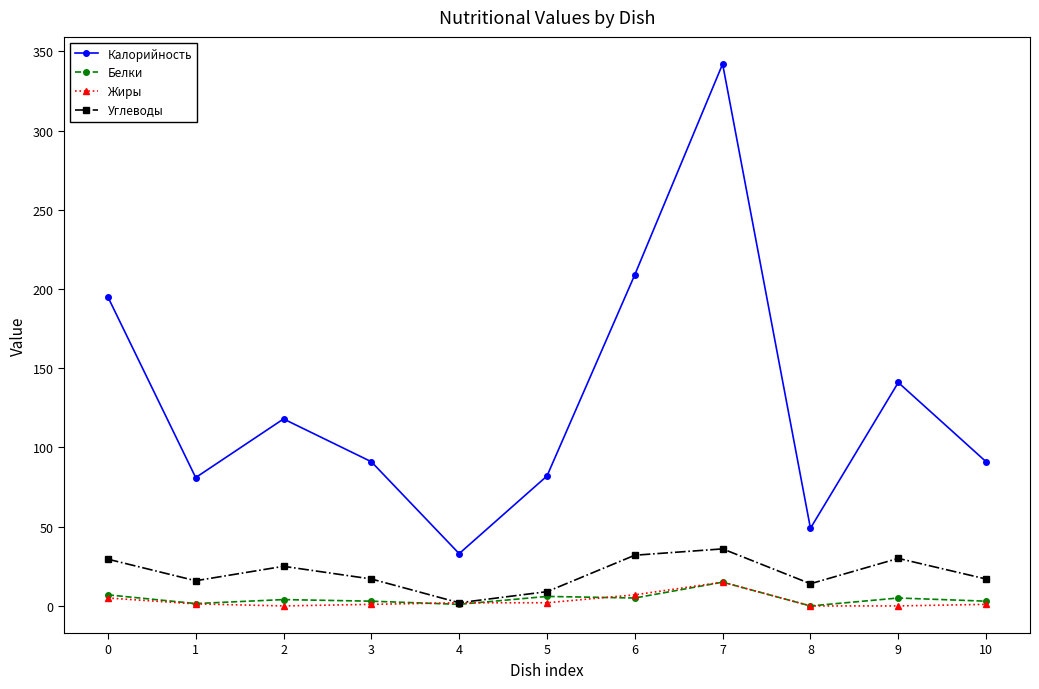

What is the highest value of the Калорийность series?

342.0